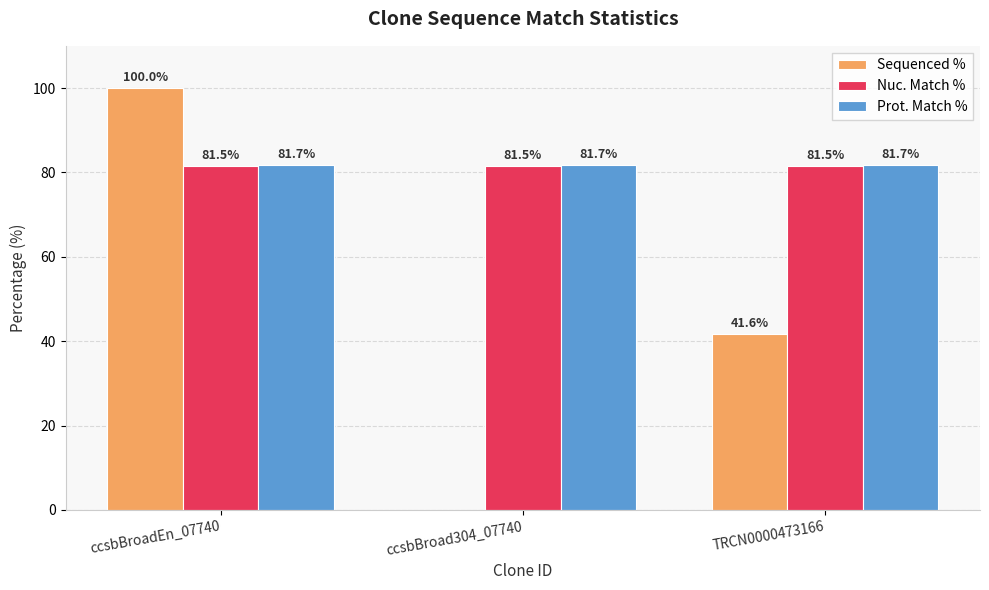

Which series changed the most between ccsbBroad304_07740 and TRCN0000473166?

Sequenced %